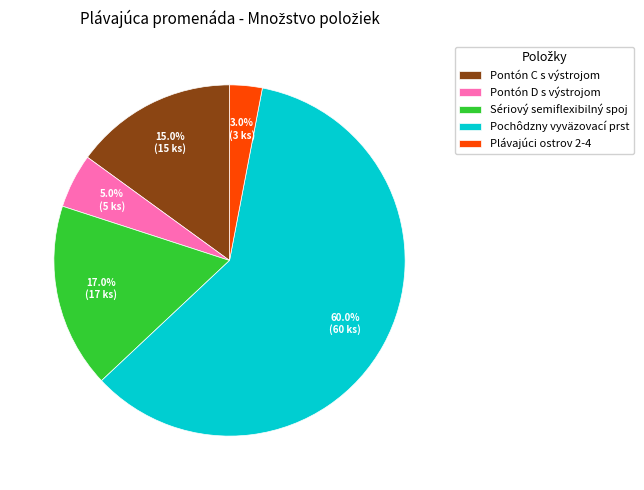

What is the total percentage of Pochôdzny vyväzovací prst and Pontón D s výstrojom?

65.0%